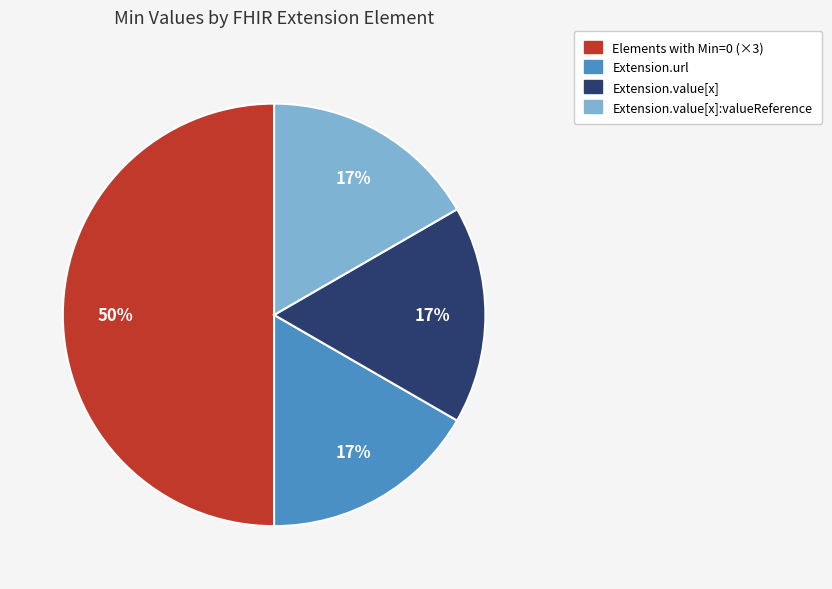

To the nearest percent, what is the difference between the largest and smallest slice percentages?

33%